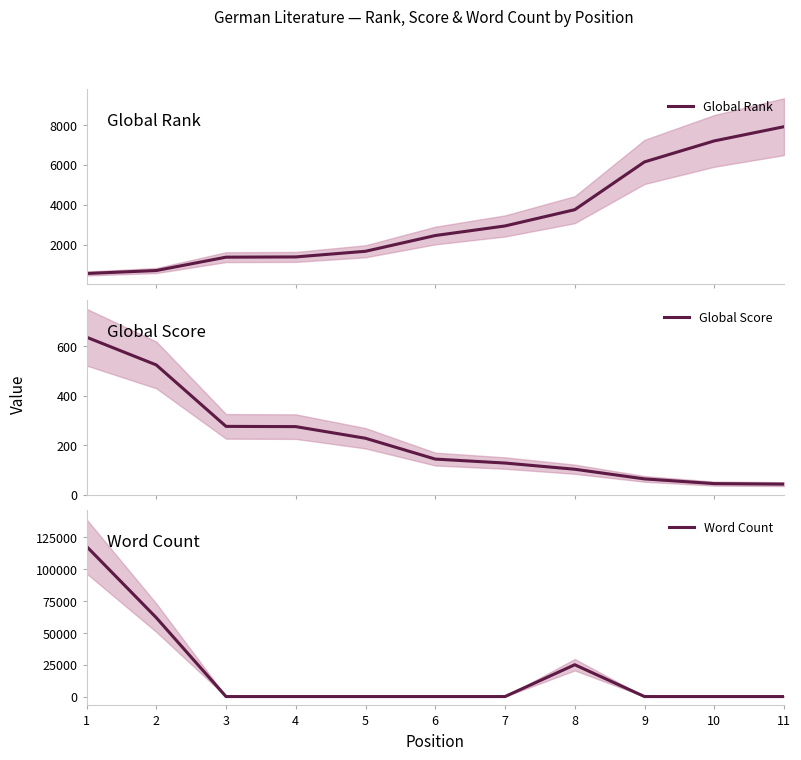

What is the difference between the maximum and second lowest values in the Word Count series?

118000